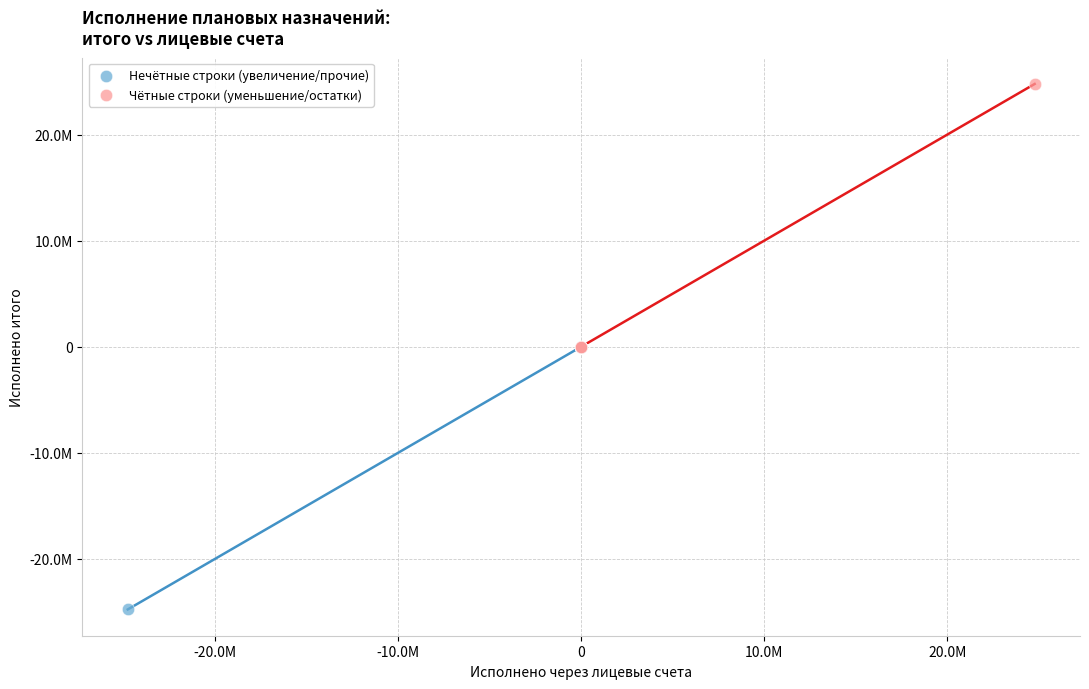

What are all the series names shown in the legend?

Нечётные строки (увеличение/прочие), Чётные строки (уменьшение/остатки)